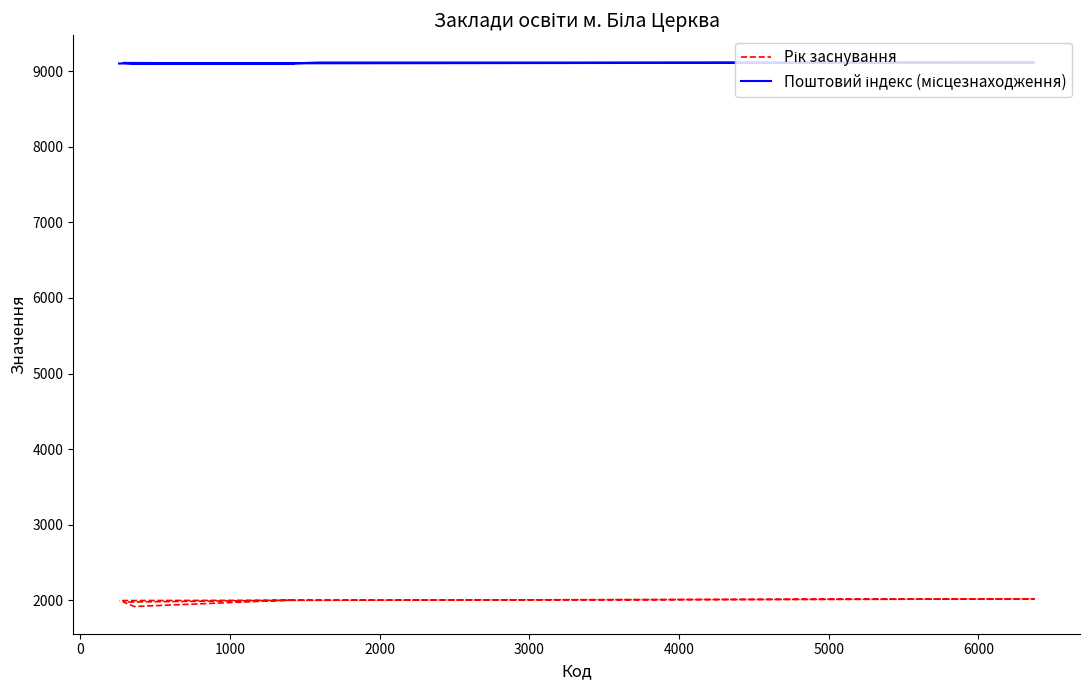

Read the Поштовий індекс (місцезнаходження) value at 1000, to the nearest 5.

9100